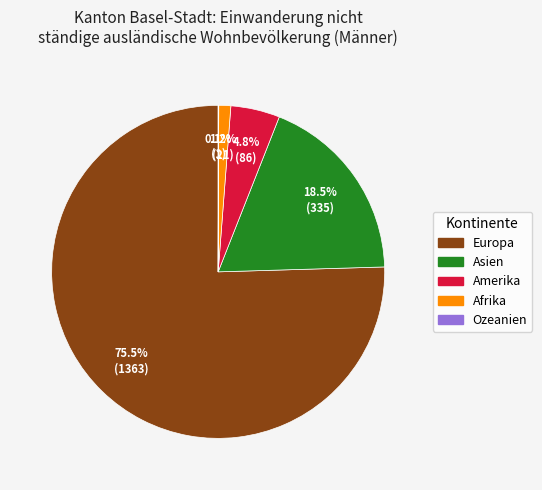

To the nearest percent, what portion does Afrika represent?

1%